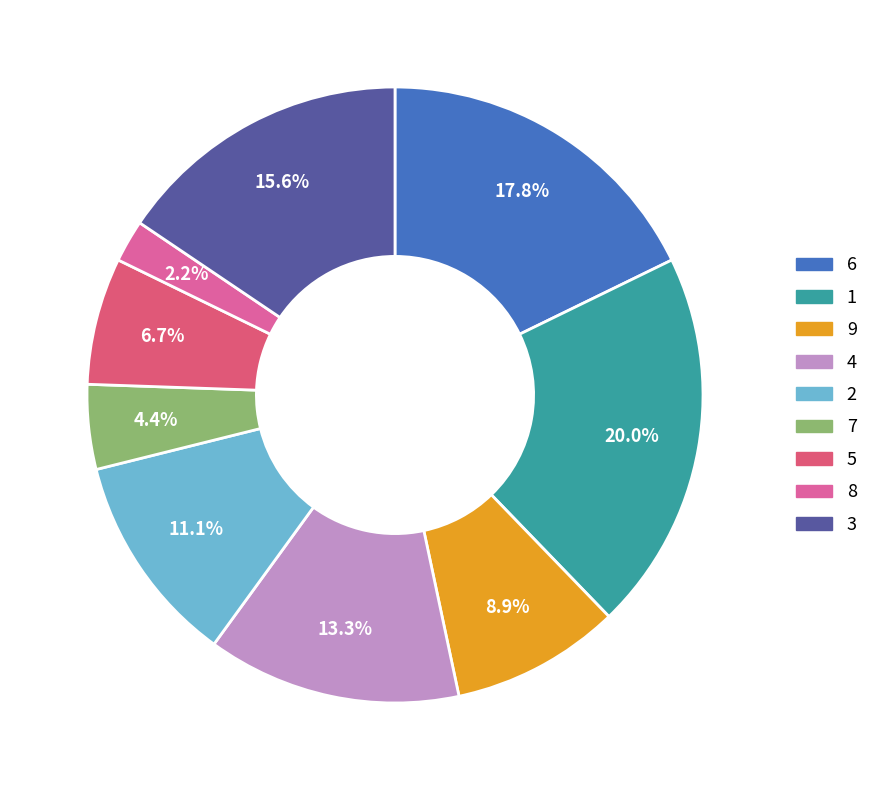

What is the largest slice in the pie chart?

1